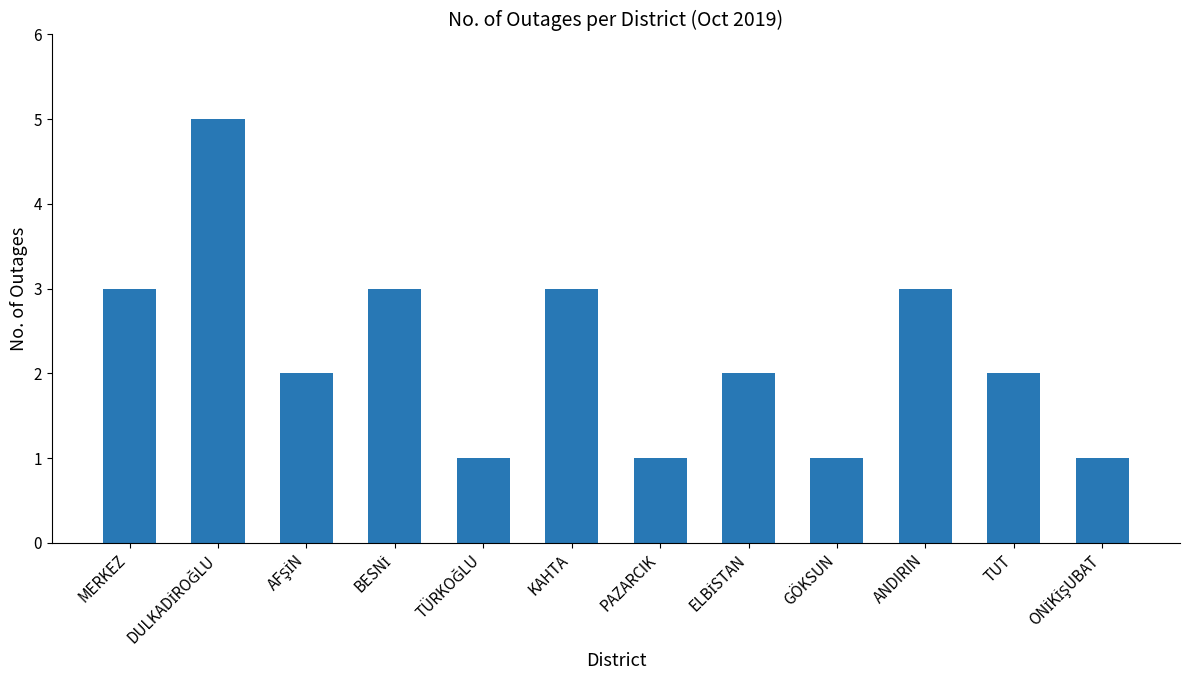

The value at TUT is 2. True or false?

True